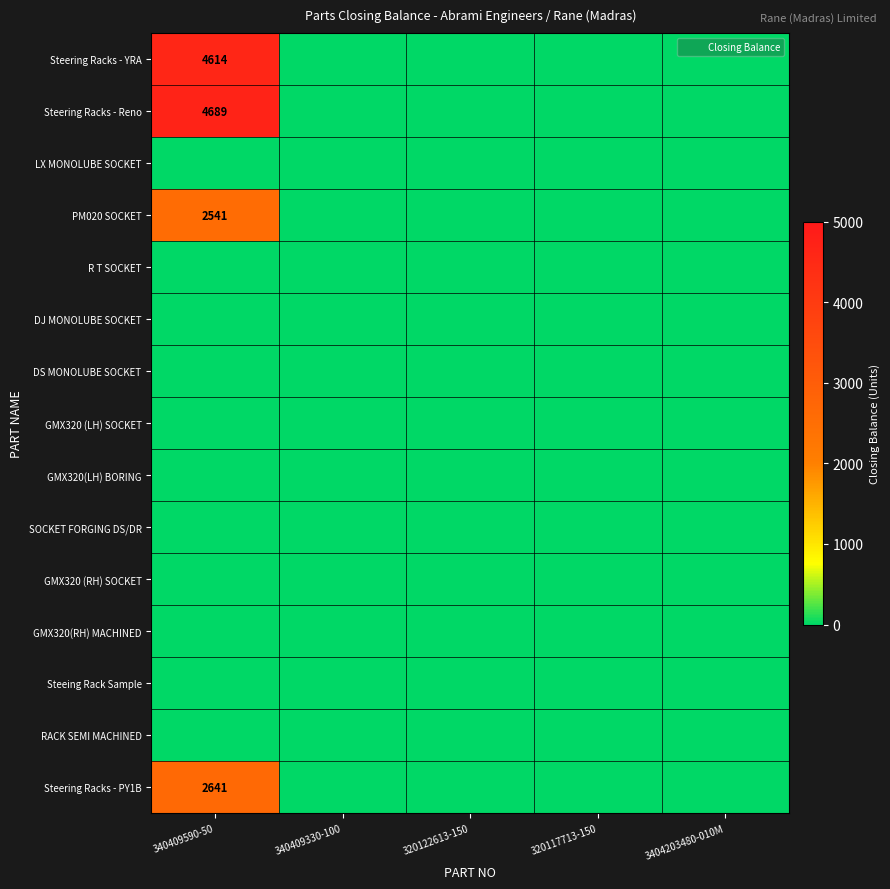

Rank the series at 340409330-100 from lowest to highest value.

Steering Racks - YRA, Steering Racks - Reno, LX MONOLUBE SOCKET, PM020 SOCKET, R T SOCKET, DJ MONOLUBE SOCKET, DS MONOLUBE SOCKET, GMX320 (LH) SOCKET, GMX320(LH) BORING, SOCKET FORGING DS/DR, GMX320 (RH) SOCKET, GMX320(RH) MACHINED, Steeing Rack Sample, RACK SEMI MACHINED, Steering Racks - PY1B